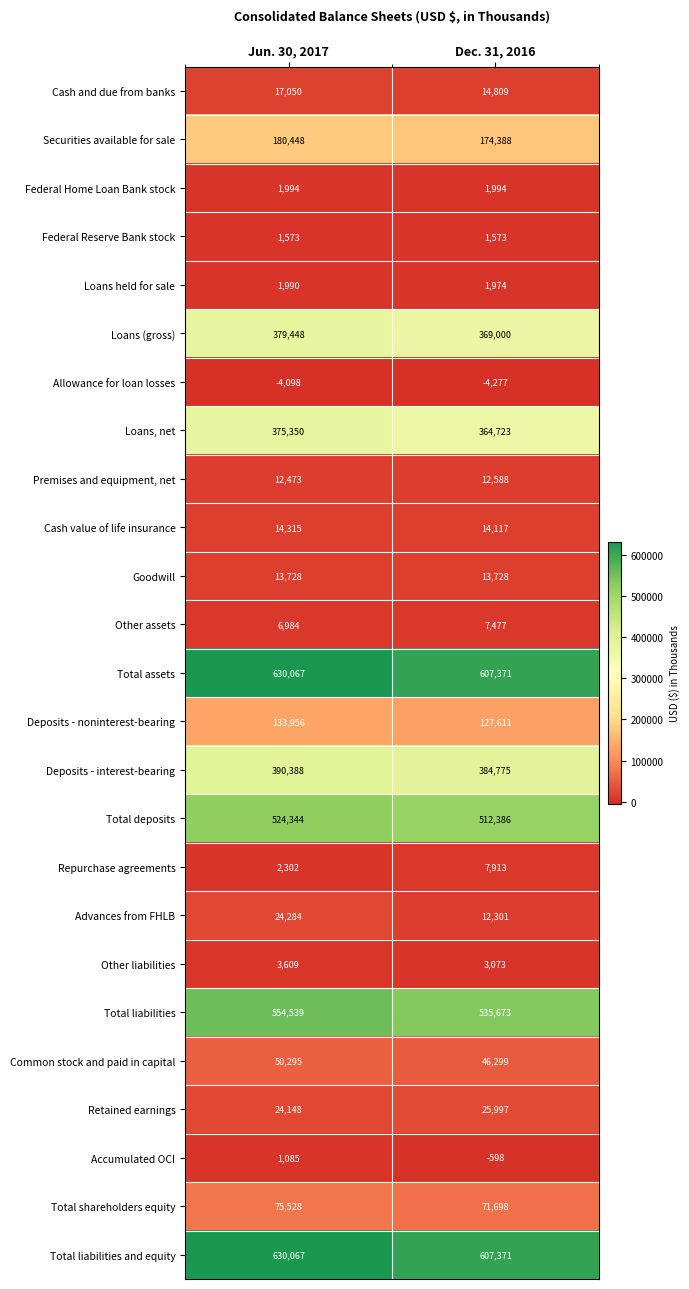

What is the spread (max minus min) of values at Jun. 30, 2017?

634165